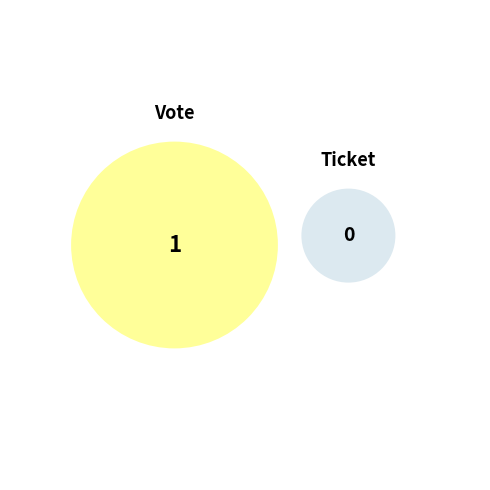

How many slices are in this pie chart?

2